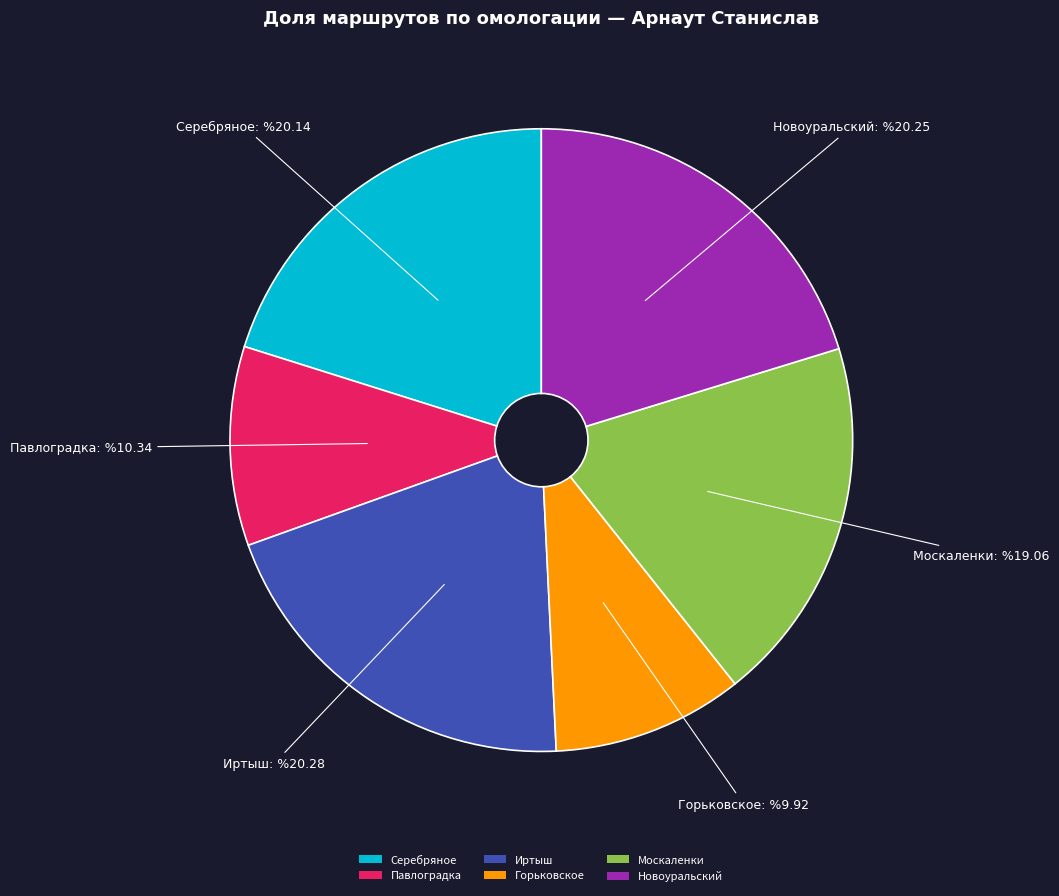

Is the sum of Иртыш and Москаленки greater than half?

No